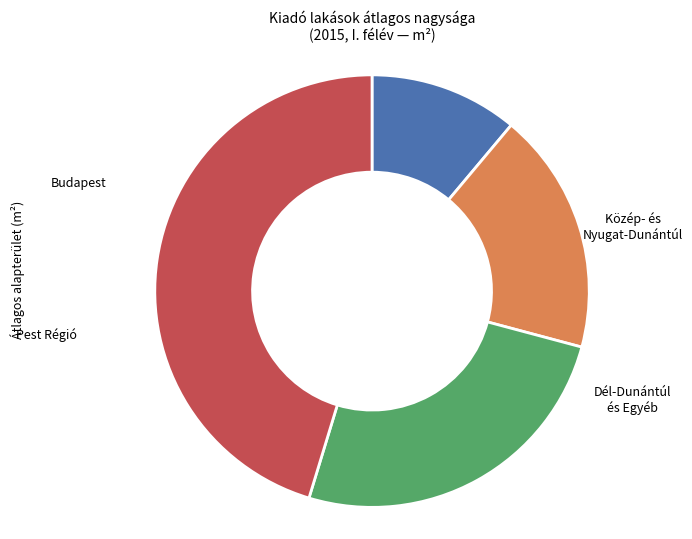

Is there any slice that represents more than half of the pie?

No